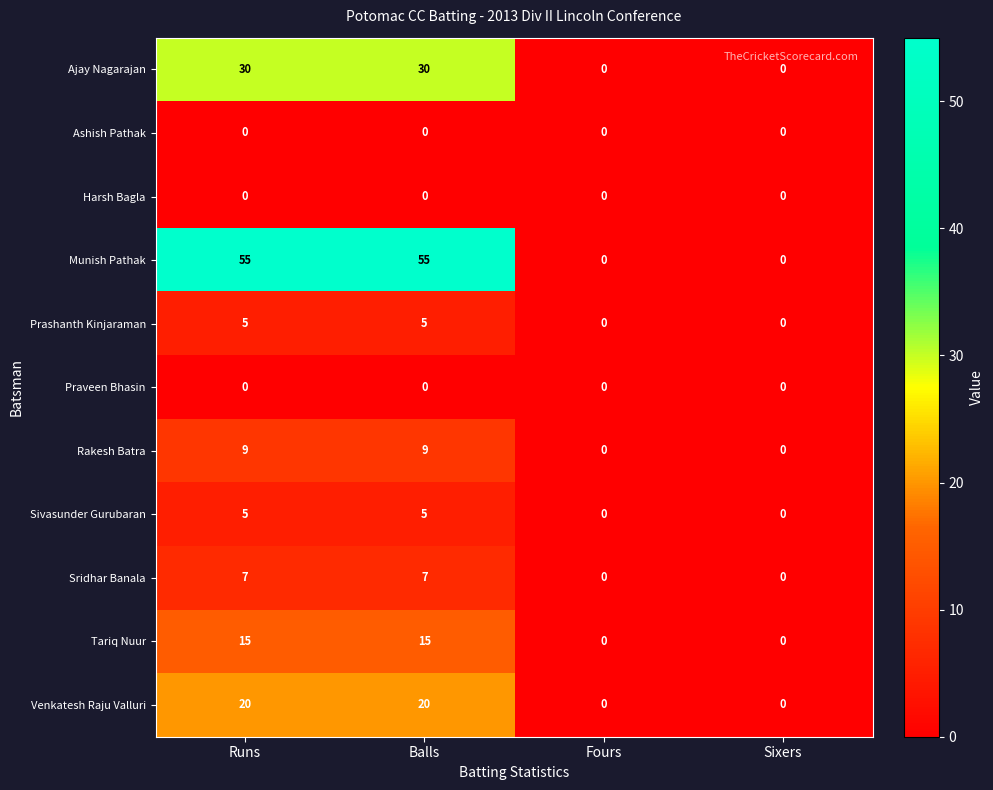

Is it true that Ashish Pathak equals 0 at Runs?

True